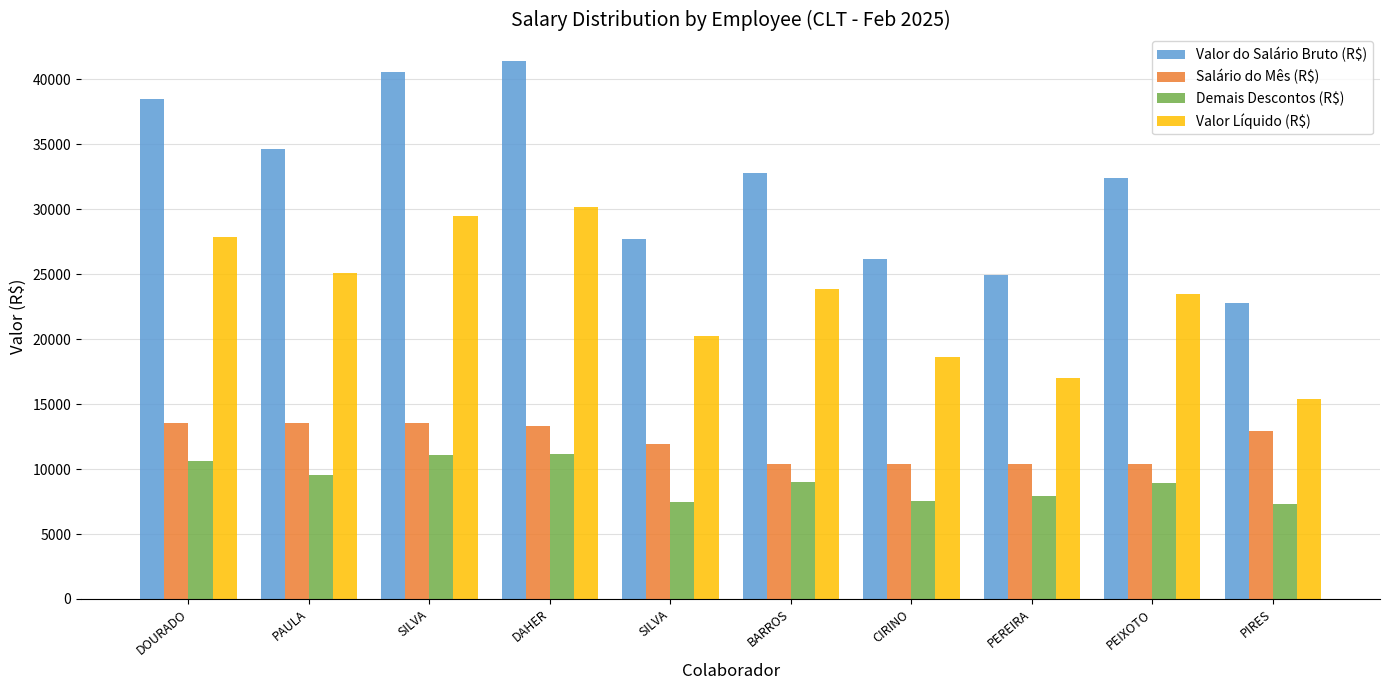

What is the difference between the second highest and minimum values in the Salário do Mês (R$) series?

3113.3